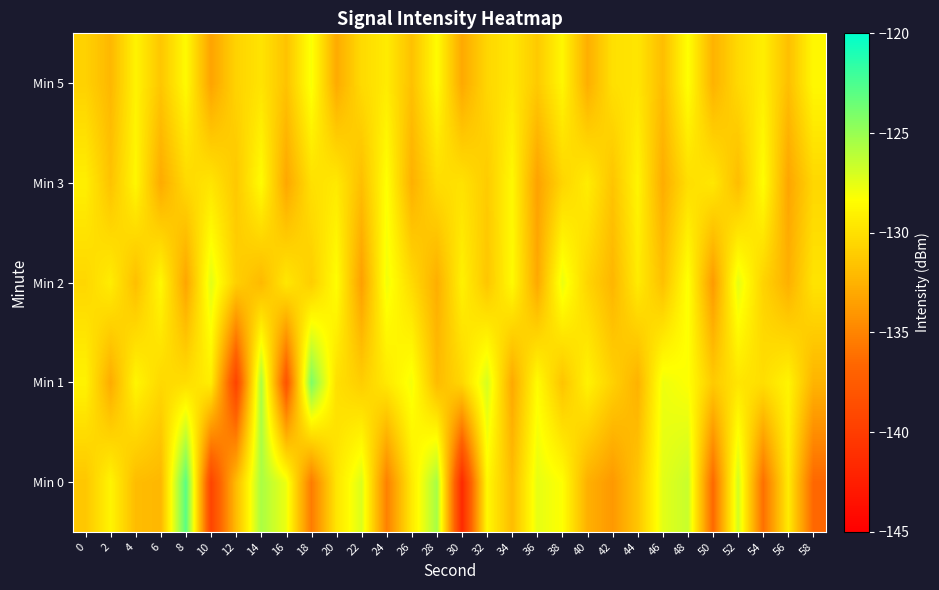

Reading right to left, transcribe all the data shown in this chart.

Min 0: 58=-136.6	56=-129.4	54=-136.2	52=-126.8	50=-136.5	48=-126.5	46=-127.4	44=-131.5	42=-133.9	40=-132.6	38=-128.3	36=-127.5	34=-132.0	32=-128.7	30=-141.6	28=-125.5	26=-129.4	24=-135.2	22=-127.2	20=-129.7	18=-135.5	16=-127.8	14=-125.6	12=-132.0	10=-139.4	8=-123.0	6=-132.2	4=-131.9	2=-128.9	0=-131.4
Min 1: 58=-132.4	56=-128.9	54=-130.1	52=-129.7	50=-131.2	48=-128.3	46=-127.8	44=-132.5	42=-130.8	40=-129.0	38=-131.5	36=-128.5	34=-133.0	32=-127.0	30=-130.5	28=-132.0	26=-128.0	24=-129.5	22=-131.0	20=-130.0	18=-124.1	16=-138.1	14=-125.6	12=-139.5	10=-129.2	8=-130.1	6=-130.4	4=-128.8	2=-132.9	0=-129.0
Min 2: 58=-129.8	56=-132.6	54=-130.7	52=-127.5	50=-133.8	48=-128.2	46=-131.7	44=-129.4	42=-132.3	40=-130.6	38=-127.7	36=-133.0	34=-128.6	32=-131.4	30=-129.1	28=-132.7	26=-130.3	24=-127.9	22=-133.5	20=-128.4	18=-131.0	16=-129.6	14=-132.1	12=-130.9	10=-127.4	8=-133.2	6=-128.7	4=-131.8	2=-129.3	0=-130.5
Min 3: 58=-130.5	56=-133.2	54=-128.4	52=-131.9	50=-129.6	48=-130.1	46=-132.8	44=-128.9	42=-131.5	40=-129.3	38=-130.6	36=-133.4	34=-128.7	32=-131.1	30=-129.9	28=-130.2	26=-132.6	24=-128.3	22=-131.8	20=-129.5	18=-130.0	16=-133.1	14=-128.5	12=-131.3	10=-129.7	8=-130.4	6=-132.9	4=-128.8	2=-131.6	0=-129.2
Min 5: 58=-128.7	56=-131.8	54=-129.2	52=-130.4	50=-132.5	48=-128.3	46=-131.9	44=-129.7	42=-130.0	40=-132.7	38=-128.8	36=-131.2	34=-129.6	32=-130.5	30=-133.0	28=-128.5	26=-131.7	24=-129.4	22=-130.3	20=-132.9	18=-128.1	16=-131.6	14=-129.8	12=-130.7	10=-133.3	8=-128.6	6=-131.4	4=-129.0	2=-132.2	0=-130.8